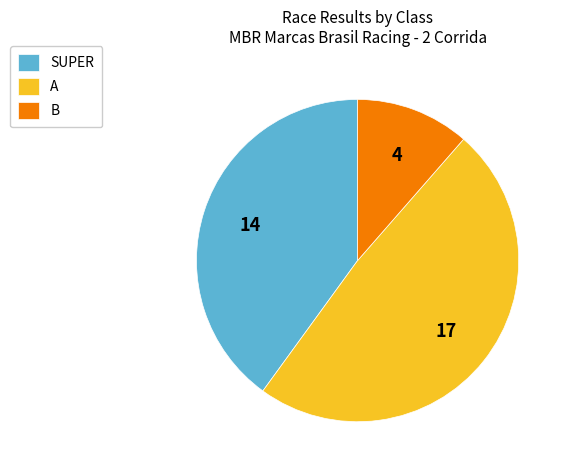

Is SUPER the majority of the pie?

No